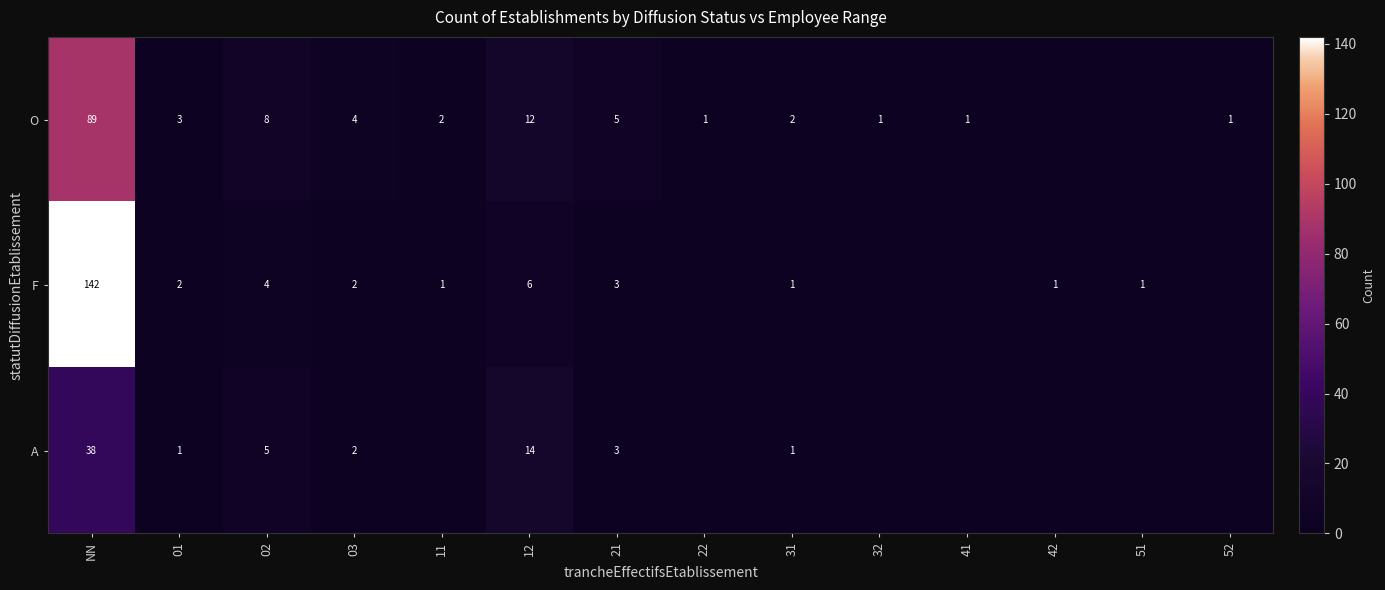

What is the sum of the A values at 21 and 02?

8